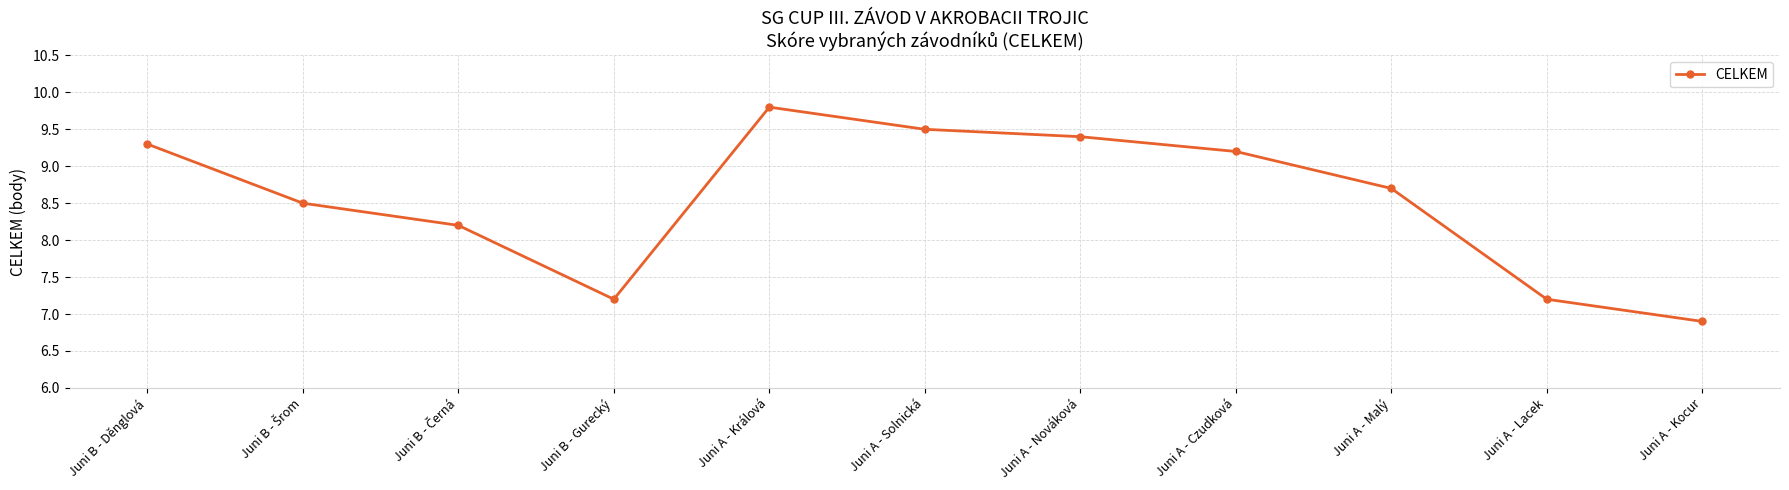

Reading left to right, list all the values displayed in this chart.

9.3	8.5	8.2	7.2	9.8	9.5	9.4	9.2	8.7	7.2	6.9